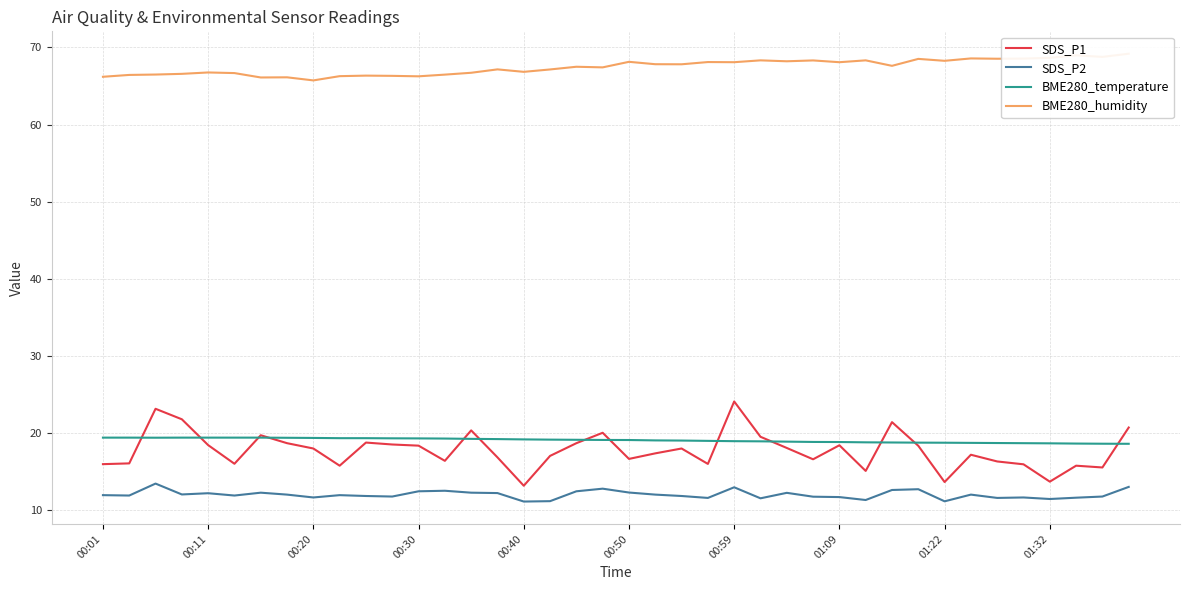

Rank the series by their maximum value, from highest to lowest.

BME280_humidity, SDS_P1, BME280_temperature, SDS_P2